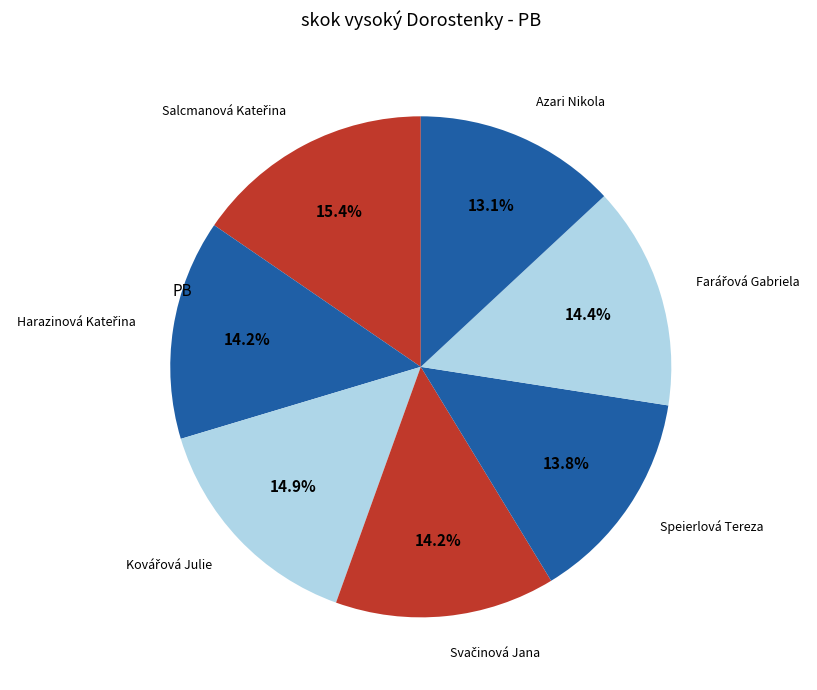

To the nearest percent, what is the difference between the largest and smallest slice percentages?

2%